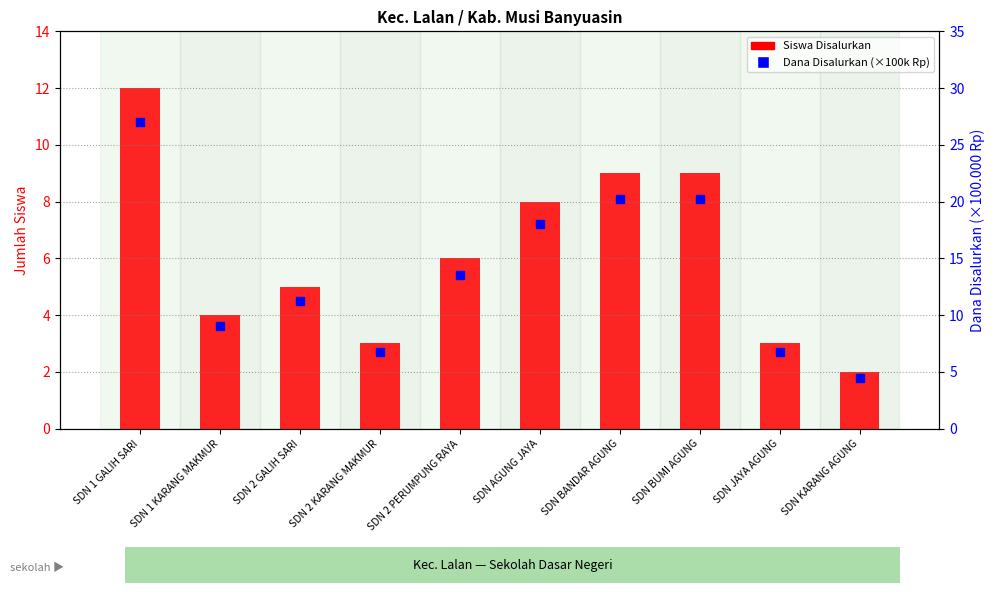

Which series has the widest spread of values?

Dana Disalurkan (x100k Rp)